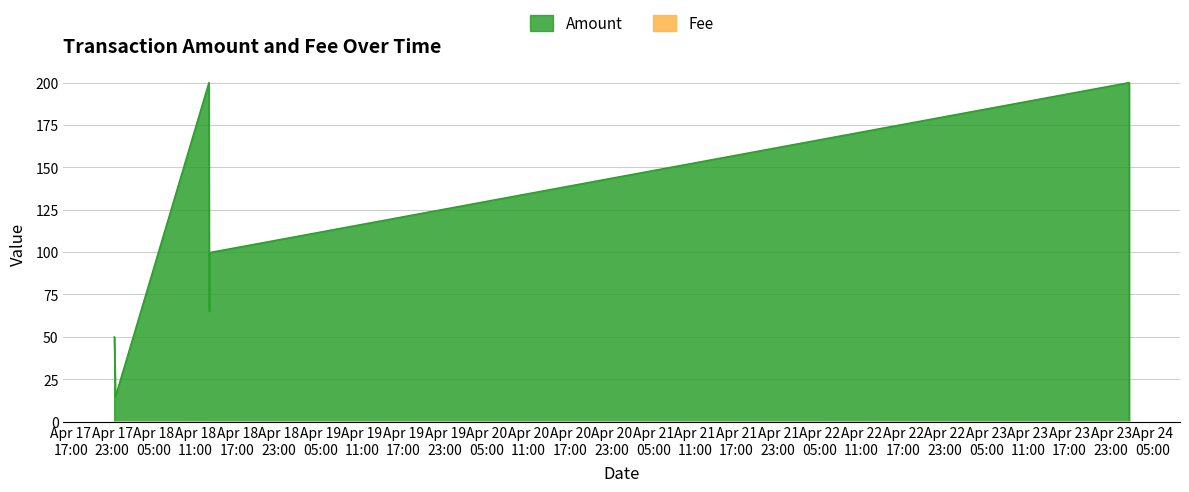

The Amount series shows 65.0 at 2020-04-18 12:59:02. True or false?

True